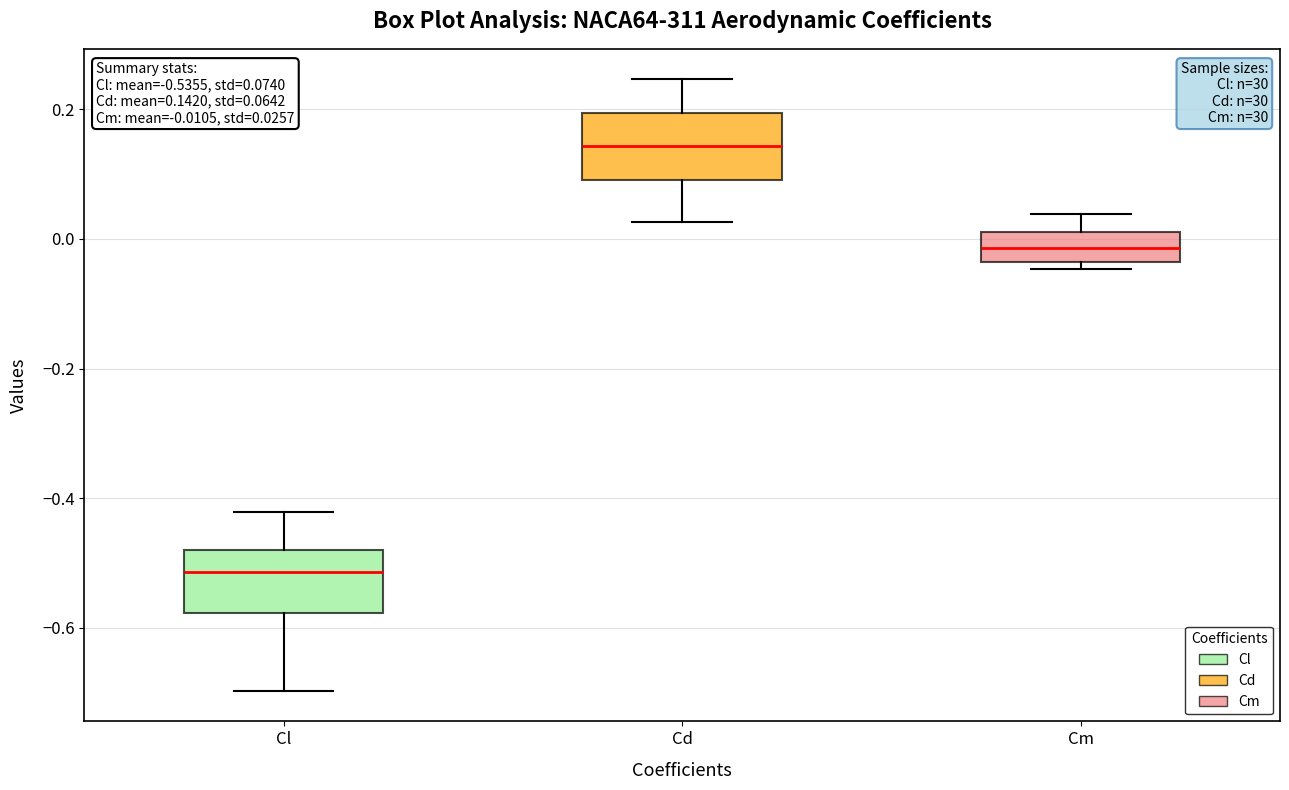

Which box's median line is the lowest?

Cl